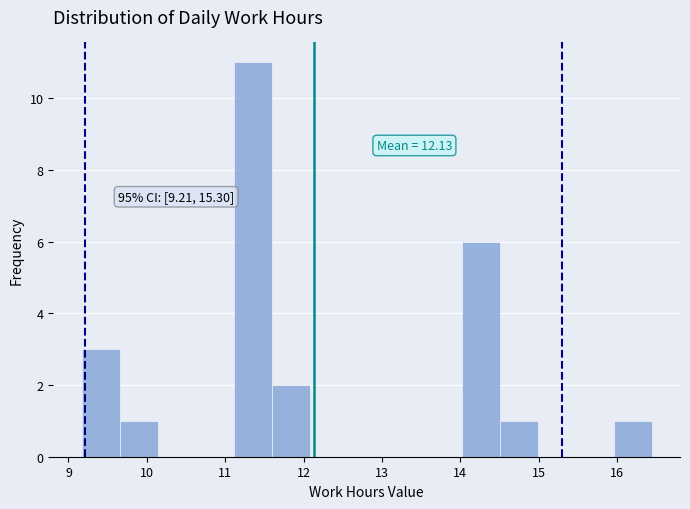

Which range on the x-axis has the tallest bar?

11.1 to 11.6